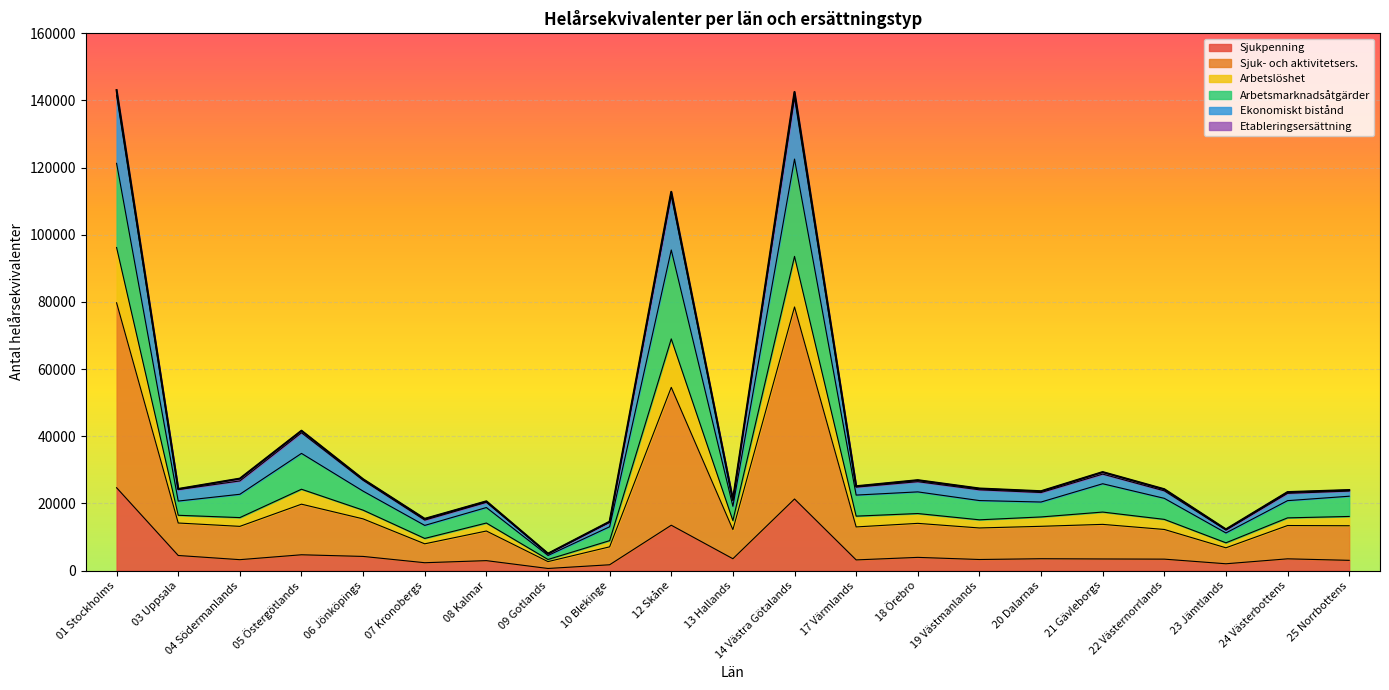

Is it true that Sjuk- och aktivitetsers. equals 10780.2 at 06 Jönköpings?

False